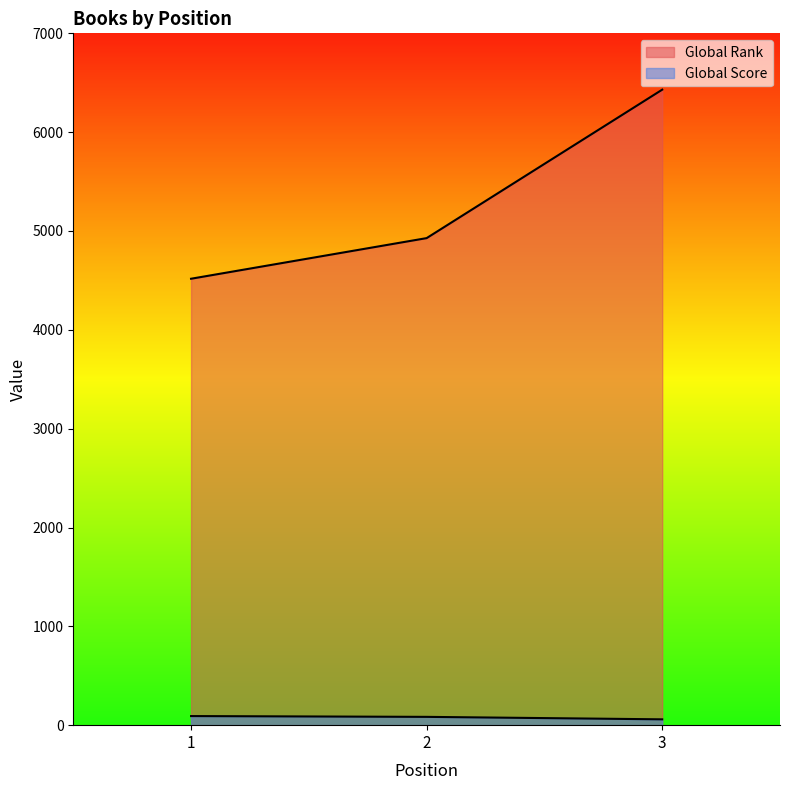

Which category has the lowest value in the Global Rank series?

1